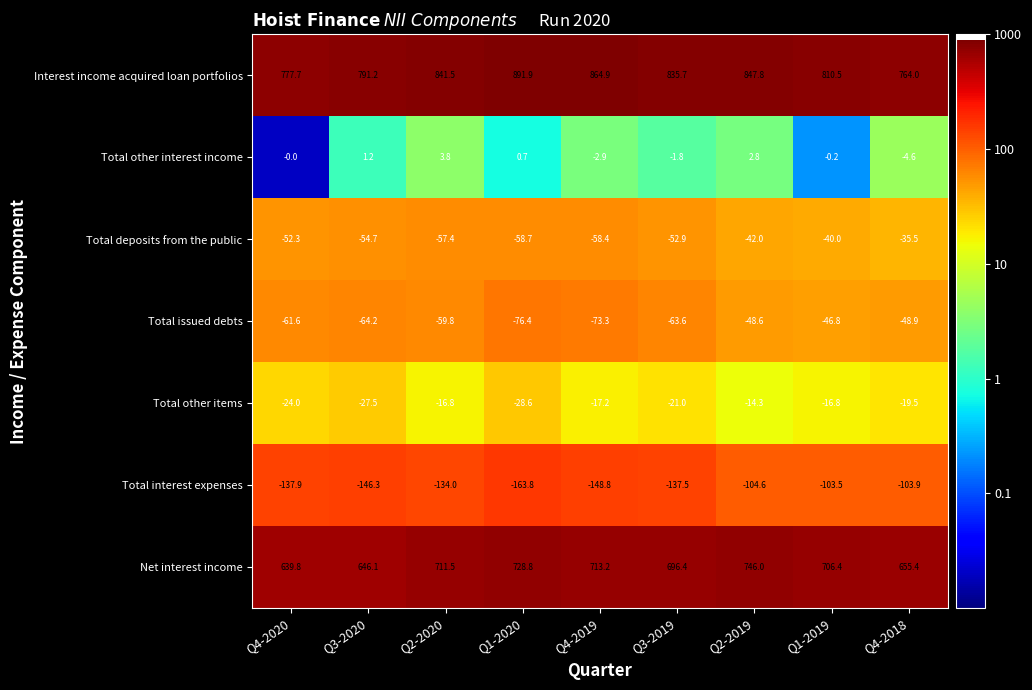

How many series are shown in this chart?

7